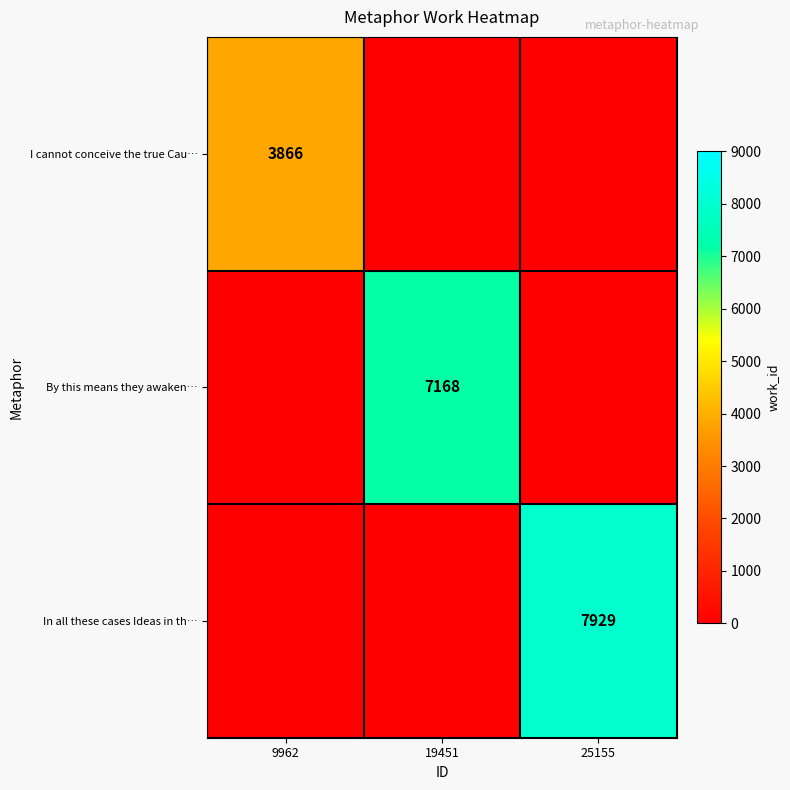

Is it true that By this means they awaken… equals 7168 at 19451?

True